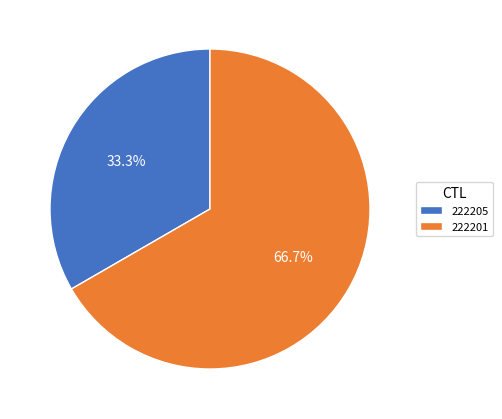

Which slice is the smallest?

222205